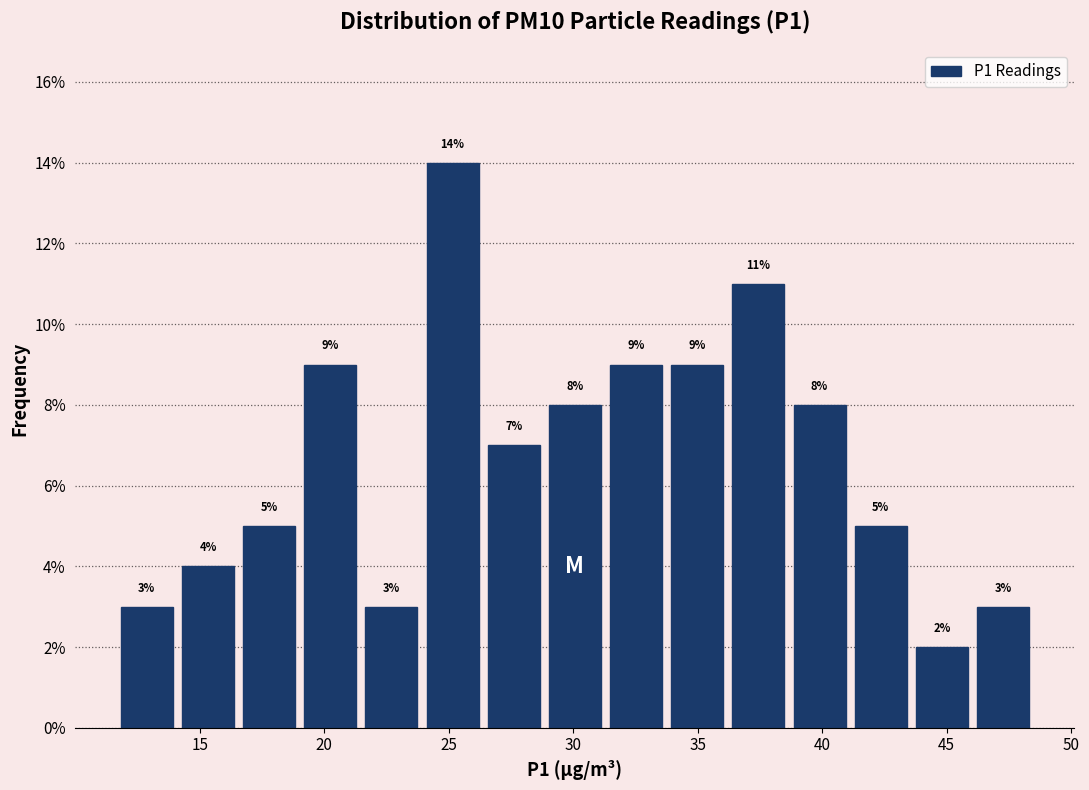

What is the height of the bar covering 41.0 to 43.5 on the x-axis? The bar edges are not printed on the chart, so give them approximately, as read against the axis.

5